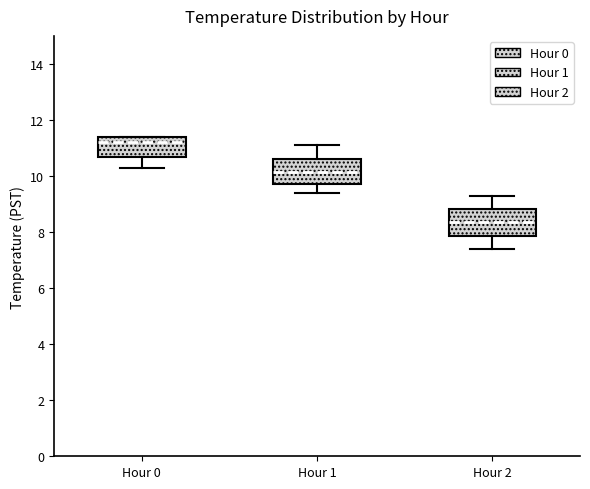

Where is the lower edge of the box for Hour 0 on the y-axis? The values are not printed on the chart, so give them approximately, as read against the axis.

10.6